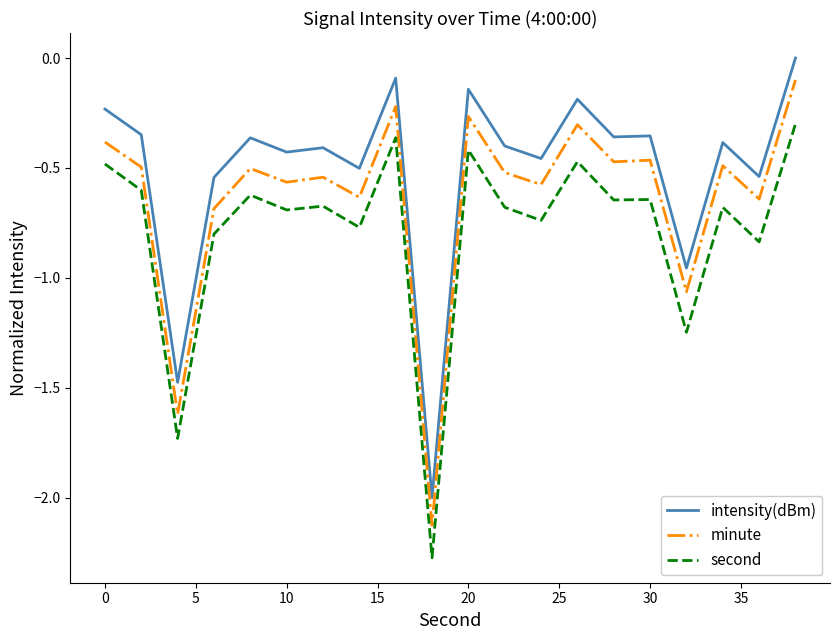

True or false: minute has more than 2 interior local peaks.

True